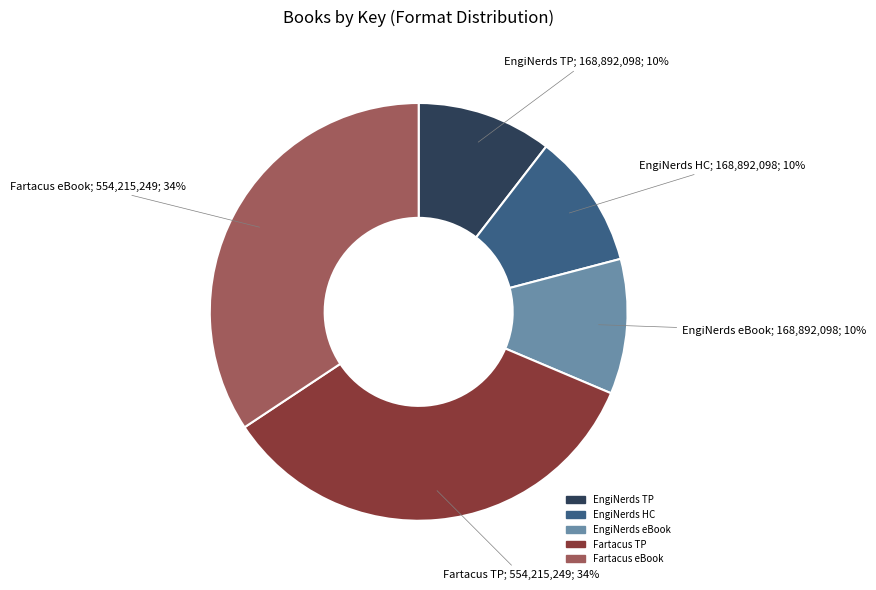

Is there any slice that represents more than half of the pie?

No